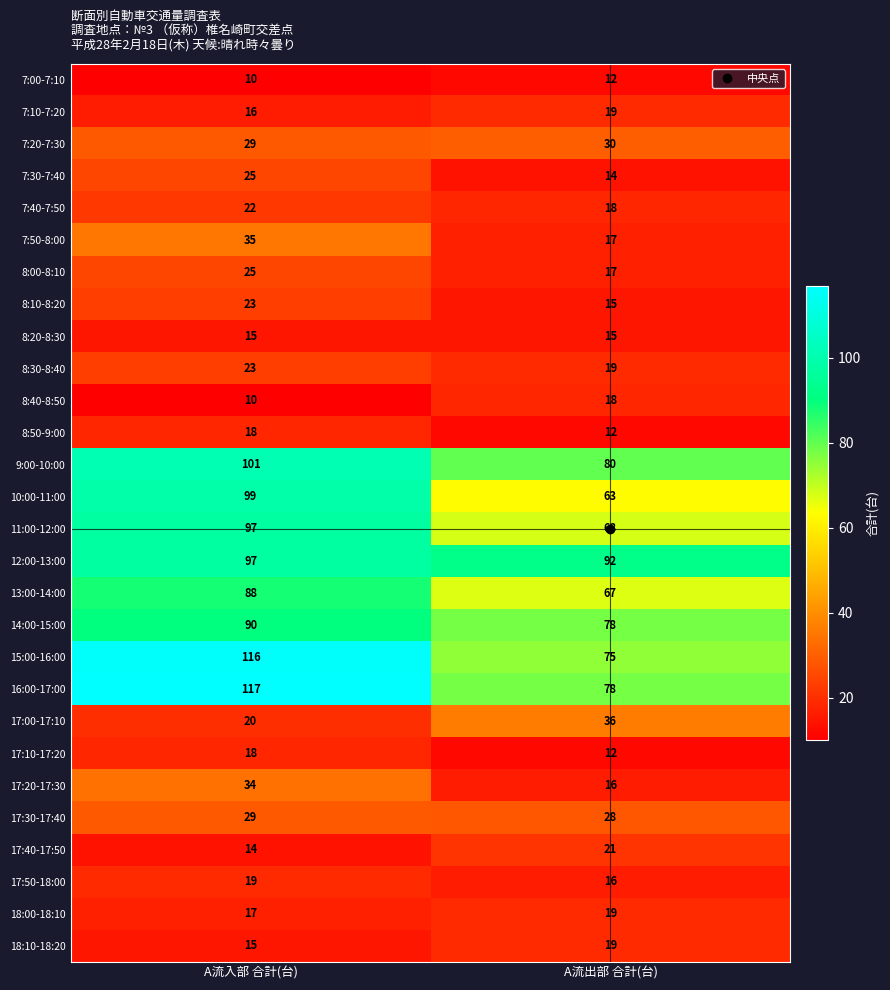

How many data points does each series have?

2